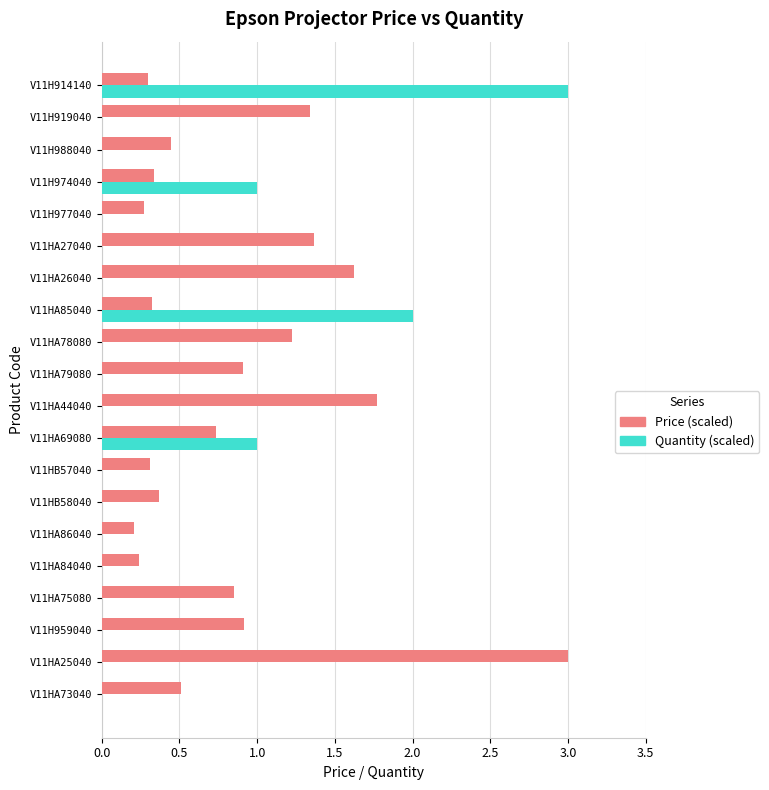

What is the sum of all Price (scaled) values?

17.0